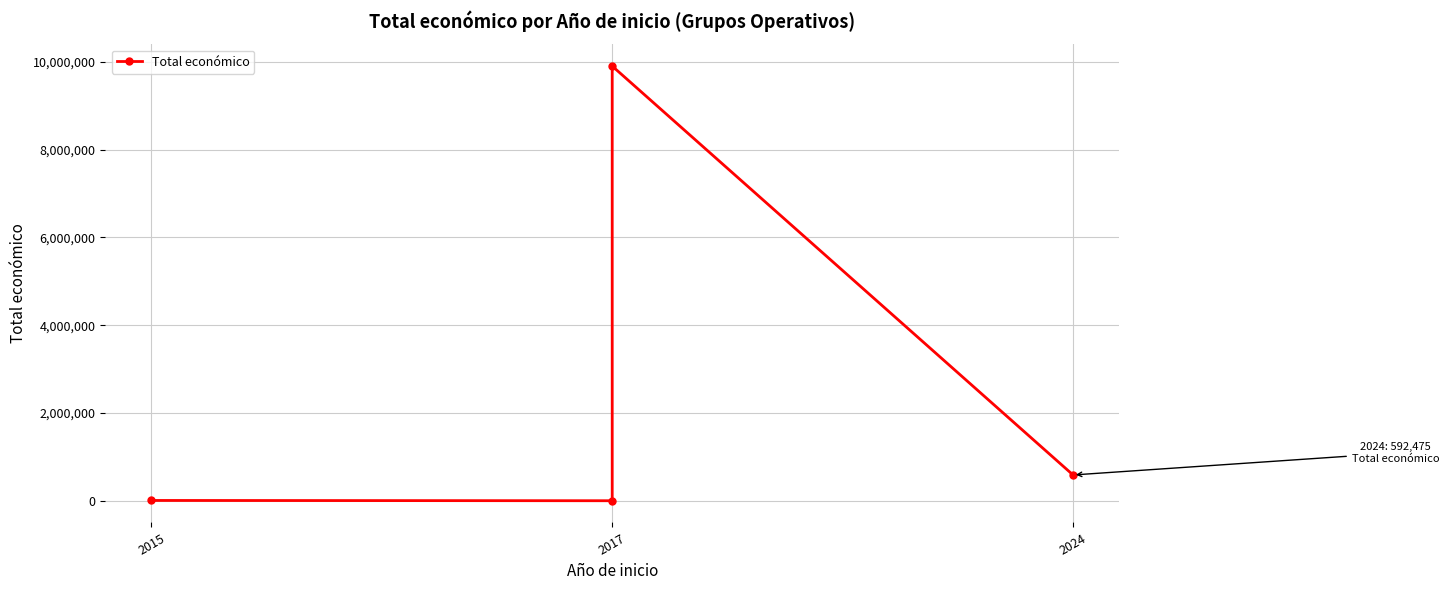

How many data points are above 592475?

1